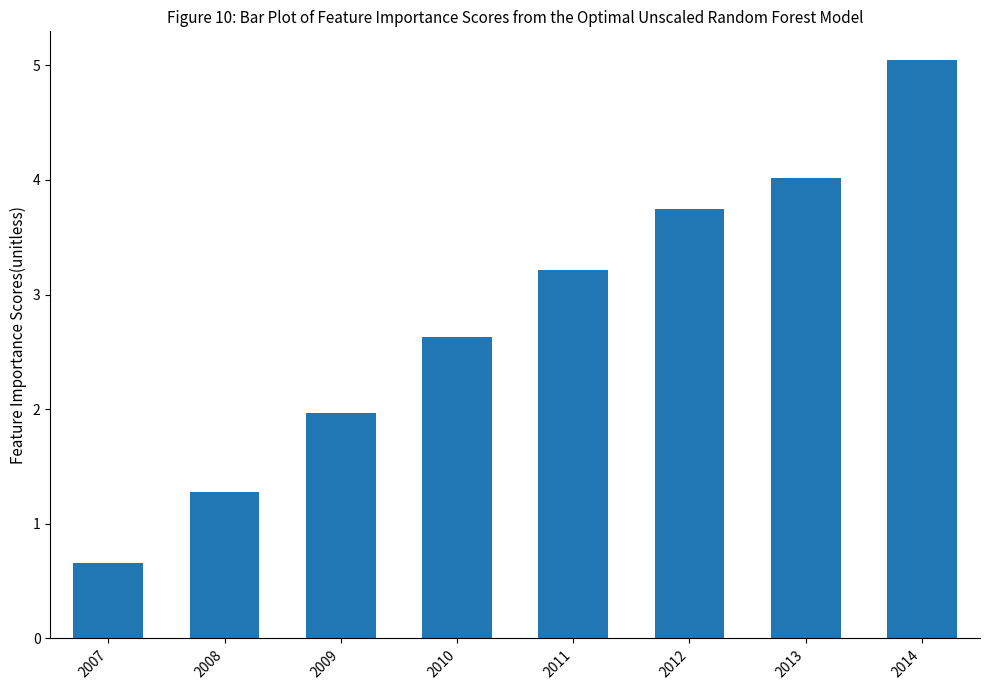

Does the chart contain stacked bars?

No